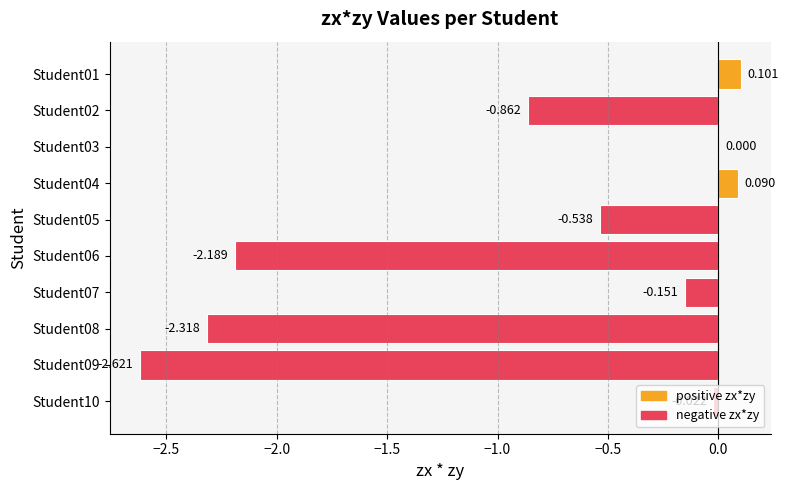

Count the number of data series in this chart.

1